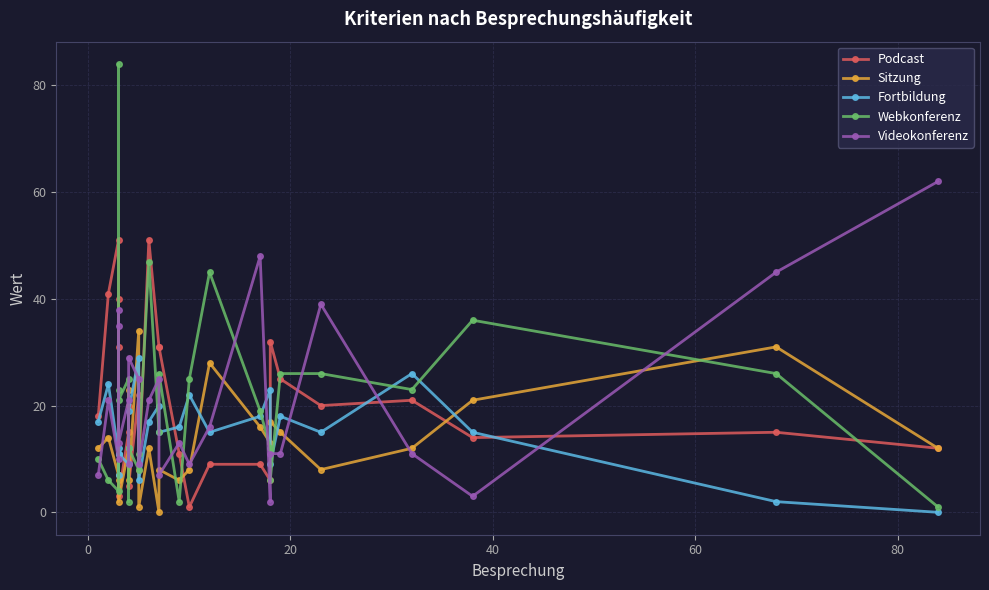

Reading right to left, what are all the values shown in this chart?

Podcast: 12	15	14	21	20	25	32	6	9	9	1	11	31	31	51	8	22	5	20	15	3	40	31	51	41	18
Sitzung: 12	31	21	12	8	15	17	13	16	28	8	6	8	0	12	1	34	6	23	12	2	6	11	7	14	12
Fortbildung: 0	2	15	26	15	18	9	23	18	15	22	16	15	20	17	6	29	19	12	9	11	7	12	11	24	17
Webkonferenz: 1	26	36	23	26	26	6	12	19	45	25	2	26	15	47	11	8	12	2	25	21	84	23	4	6	10
Videokonferenz: 62	45	3	11	39	11	11	2	48	16	9	13	7	25	21	9	25	29	9	21	13	38	35	10	21	7